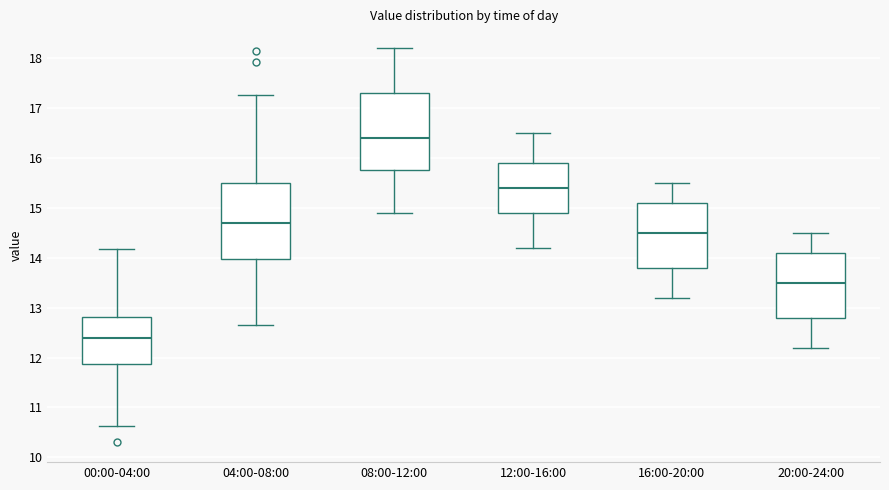

Which box's median line is the highest?

08:00-12:00